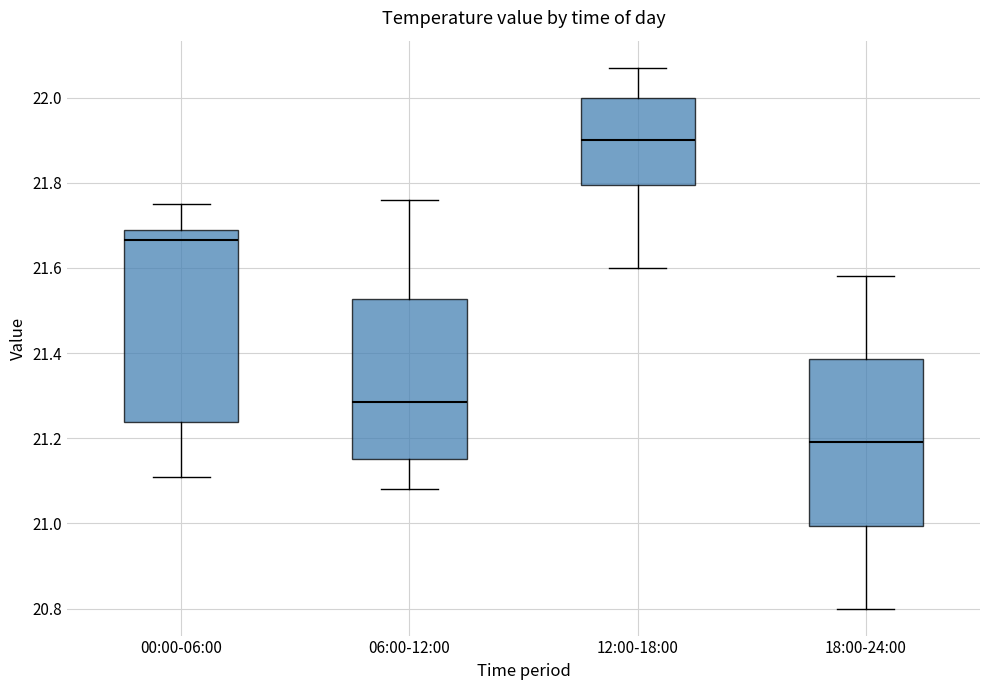

Reading left to right, transcribe this box plot: for each box, give where its median line is, the range the box spans, and where its two whiskers end, as read against the y-axis. The values are not printed on the chart, so give them approximately, as read against the axis.

00:00-06:00: median 21.66, box 21.24 to 21.70, whiskers 21.12 to 21.76
06:00-12:00: median 21.28, box 21.16 to 21.52, whiskers 21.08 to 21.76
12:00-18:00: median 21.90, box 21.80 to 22.00, whiskers 21.60 to 22.08
18:00-24:00: median 21.20, box 21.00 to 21.38, whiskers 20.80 to 21.58